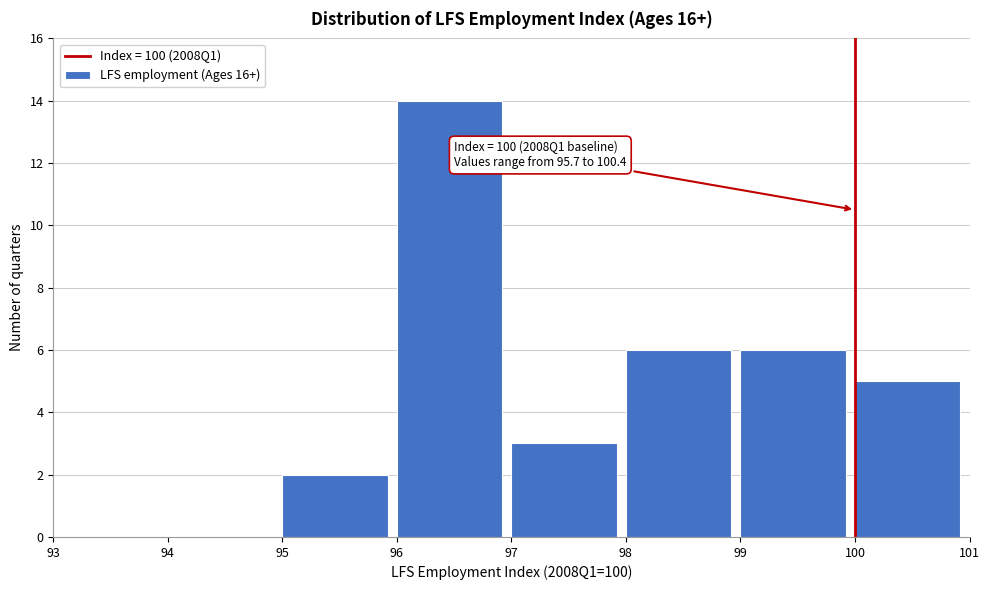

Over which range of the x-axis is the bar tallest?

96 to 97